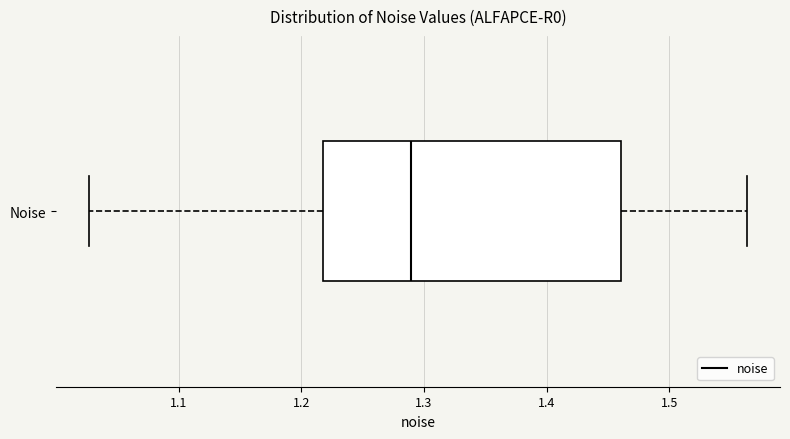

Where does the left whisker of the box for Noise end on the x-axis? The values are not printed on the chart, so give them approximately, as read against the axis.

1.03